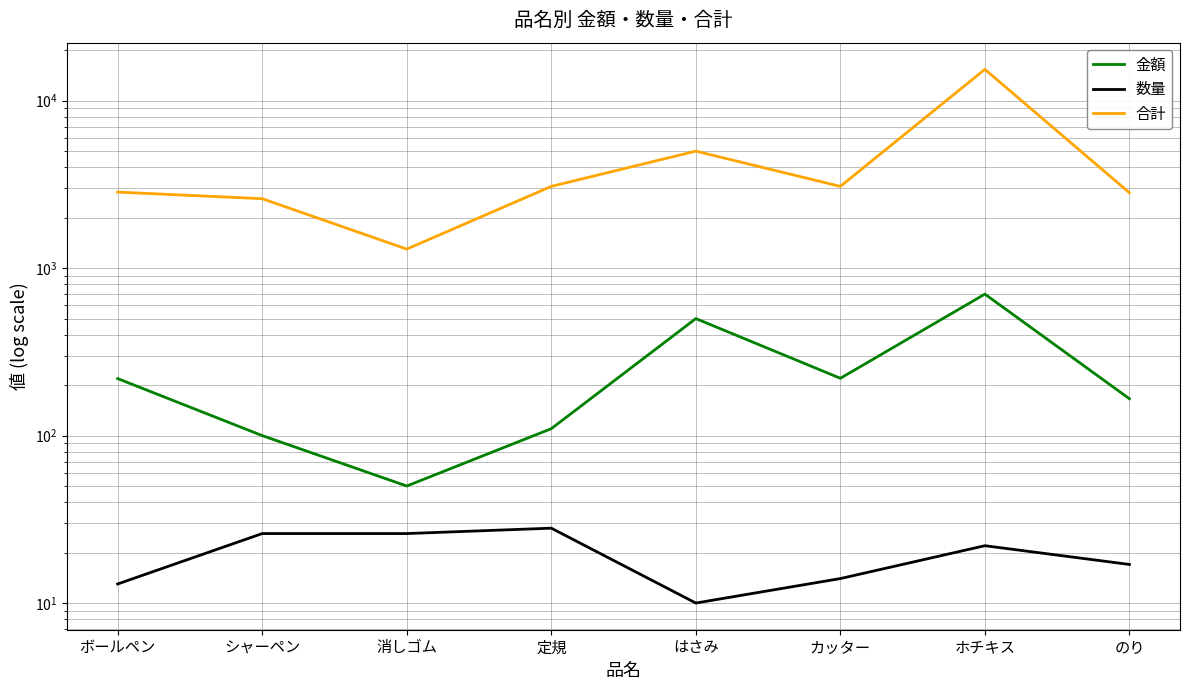

At which category is the sum across all series the highest?

ホチキス